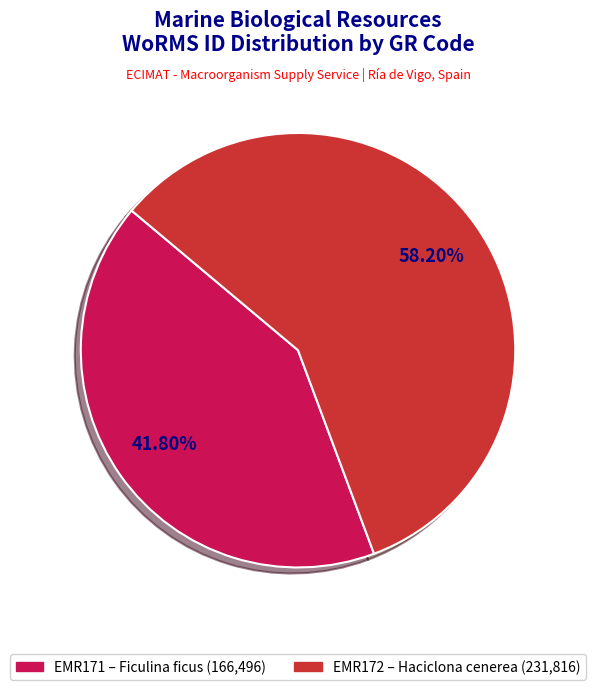

Is there a majority slice in this chart?

Yes